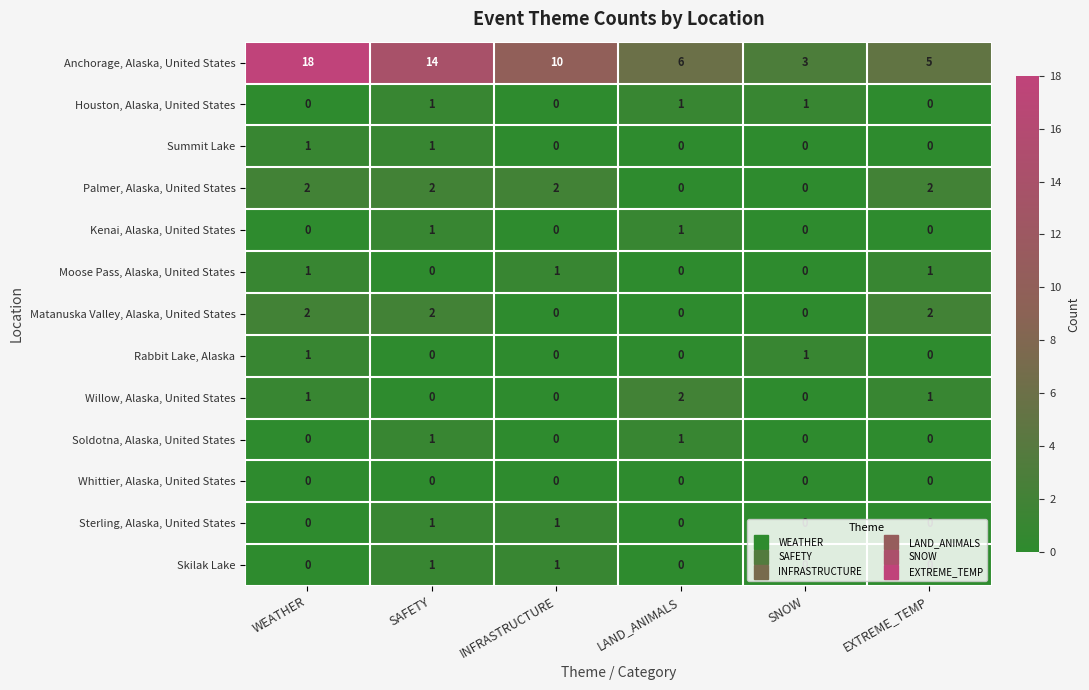

What is the maximum value shown in the chart?

18